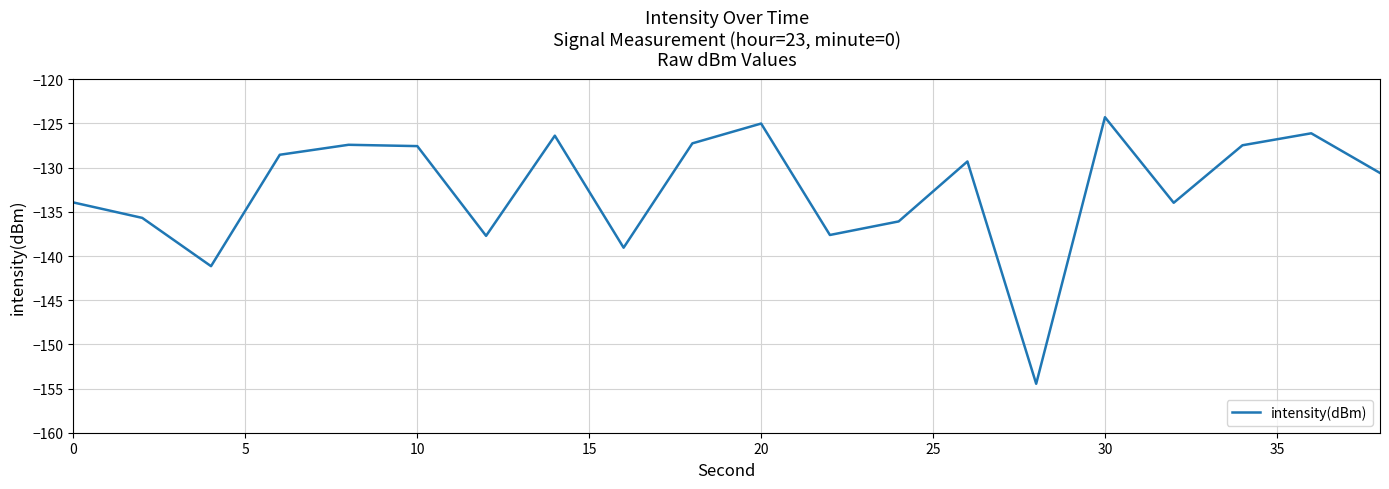

What is the minimum value shown in the chart?

-154.5